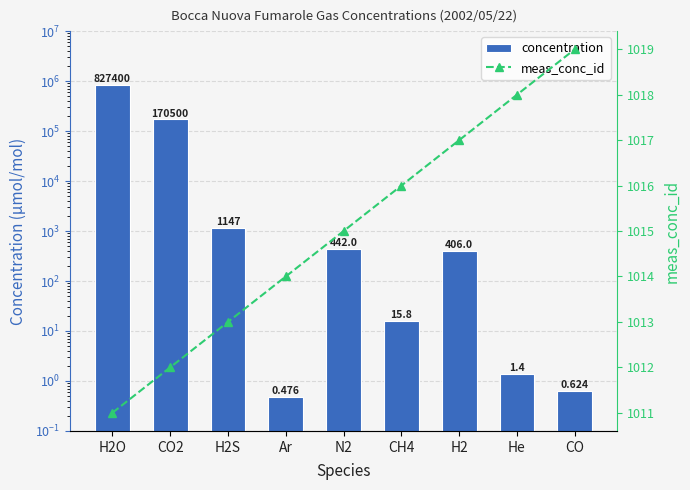

How many data points in meas_conc_id are above 1015?

4